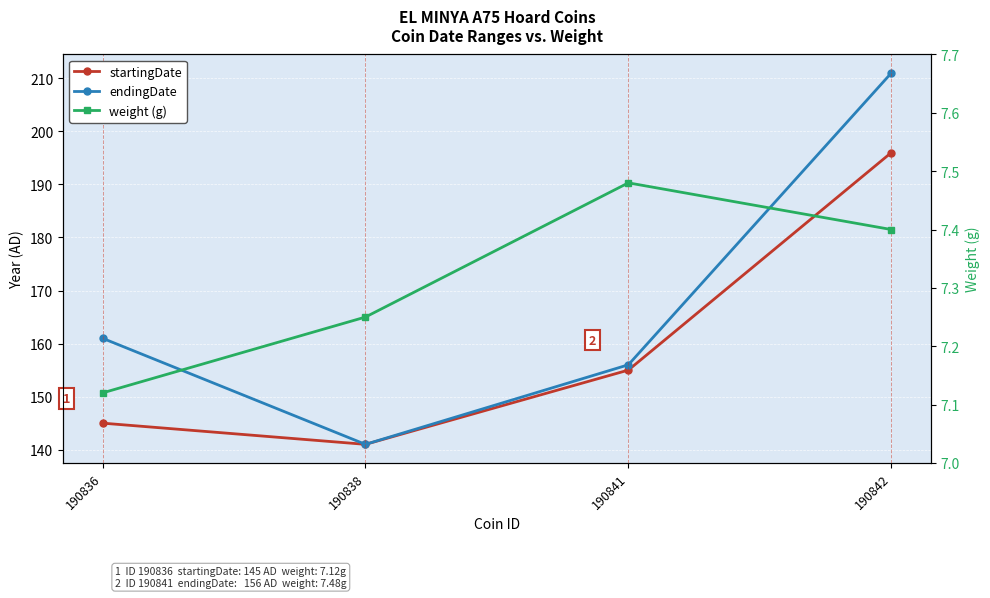

Count the number of data series in this chart.

3